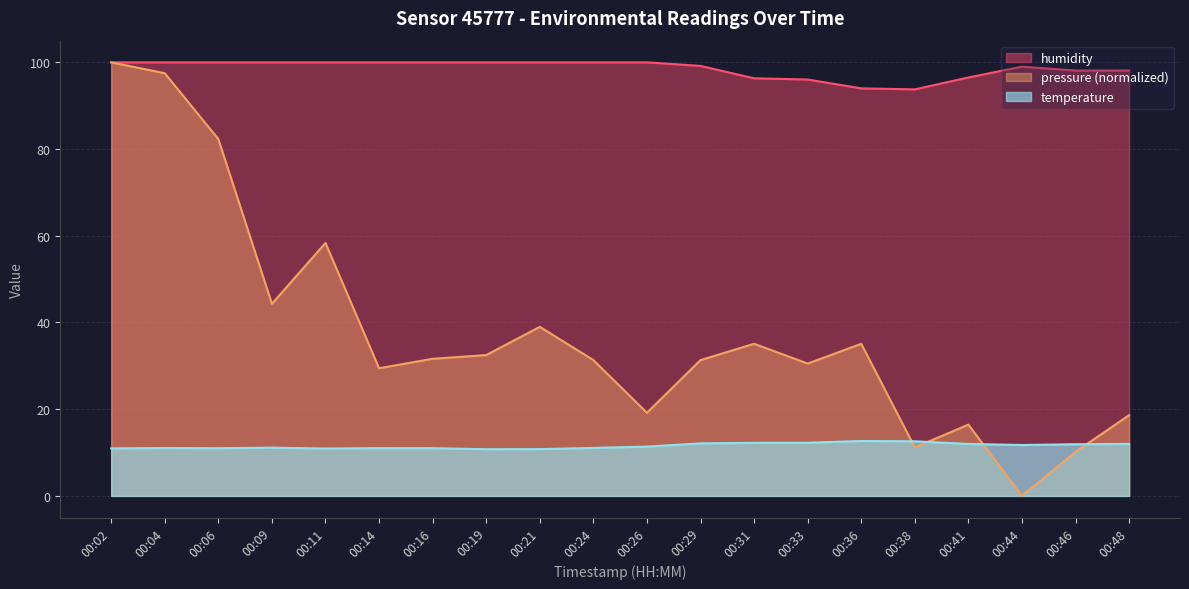

Which category has the highest value in the humidity series?

00:02